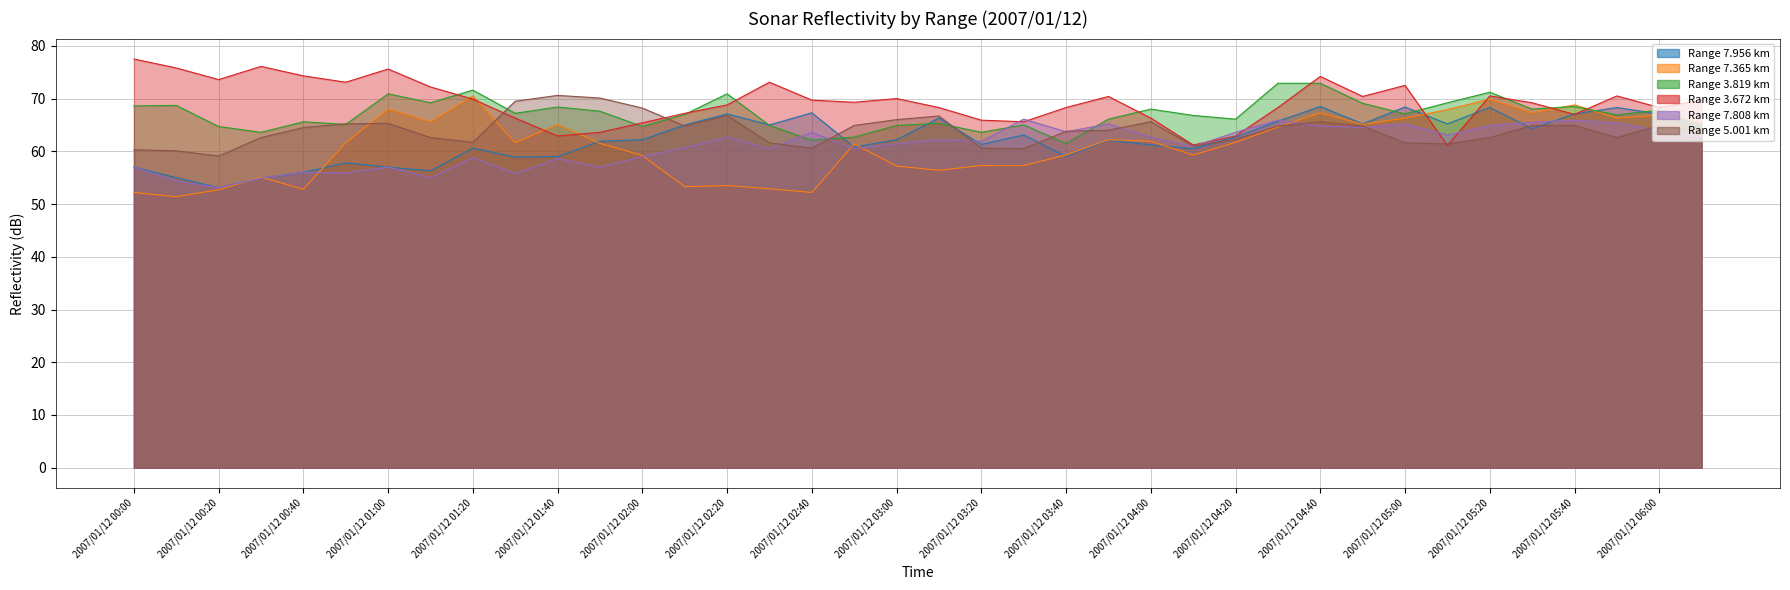

What are all the series names shown in the legend?

7.956, 7.365, 3.819, 3.672, 7.808, 5.001